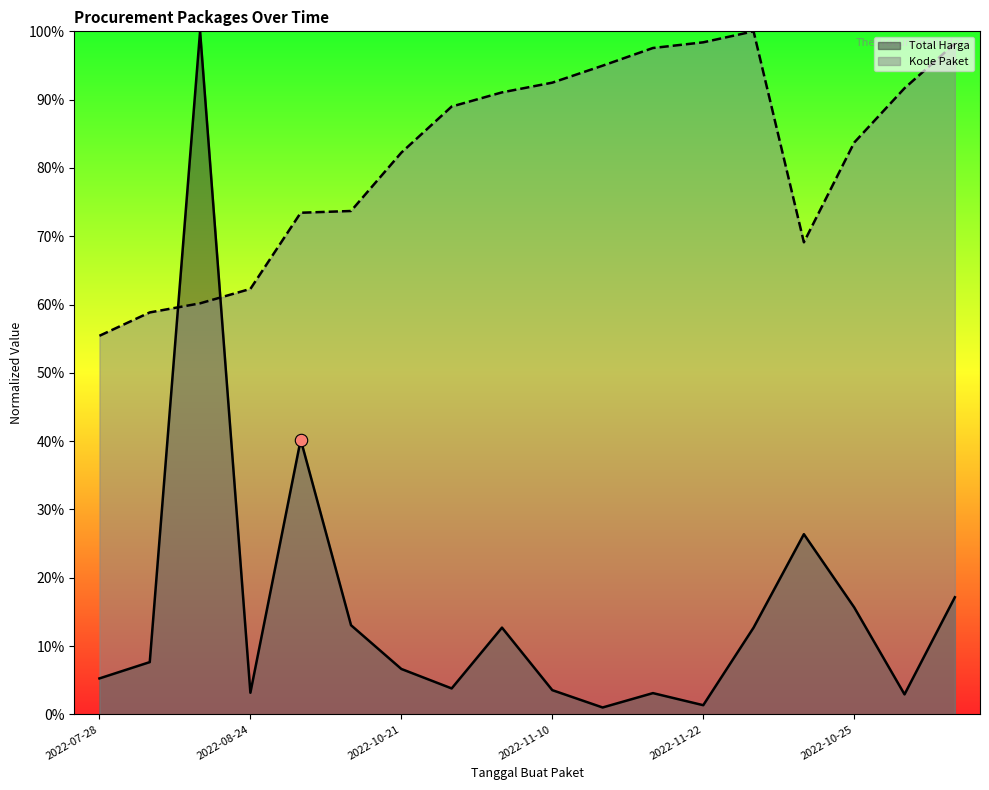

Which series has the largest Y range (max minus min)?

Total Harga